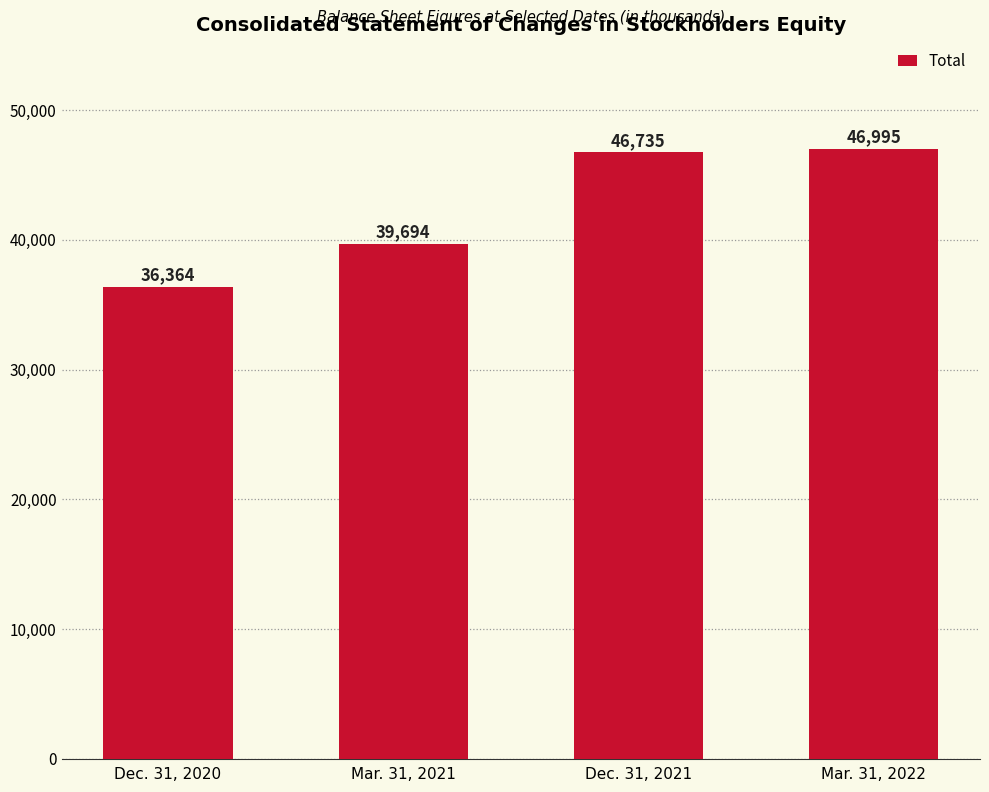

Which category has the lowest value across all series?

Dec. 31, 2020